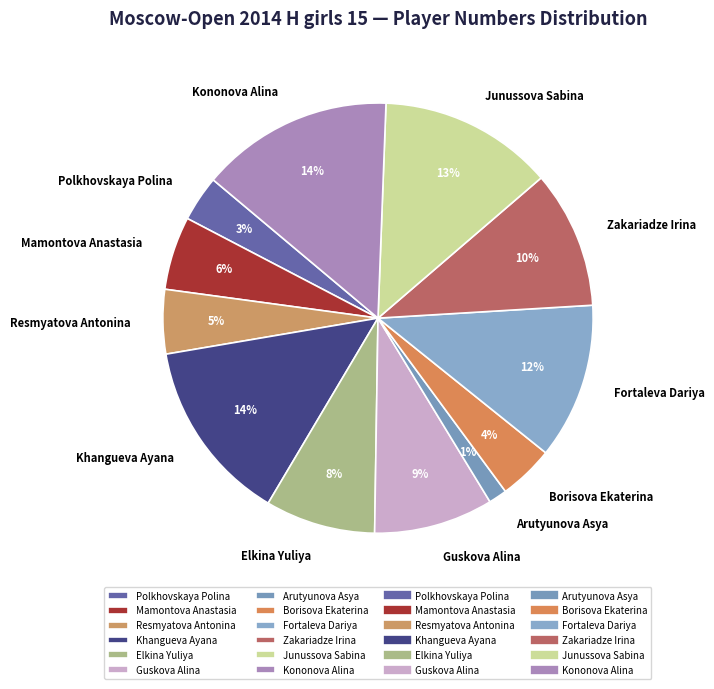

To the nearest percent, what percentage of the pie is Borisova Ekaterina?

4%